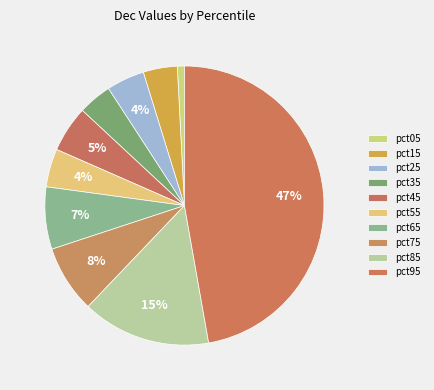

Which slice is the largest?

pct95